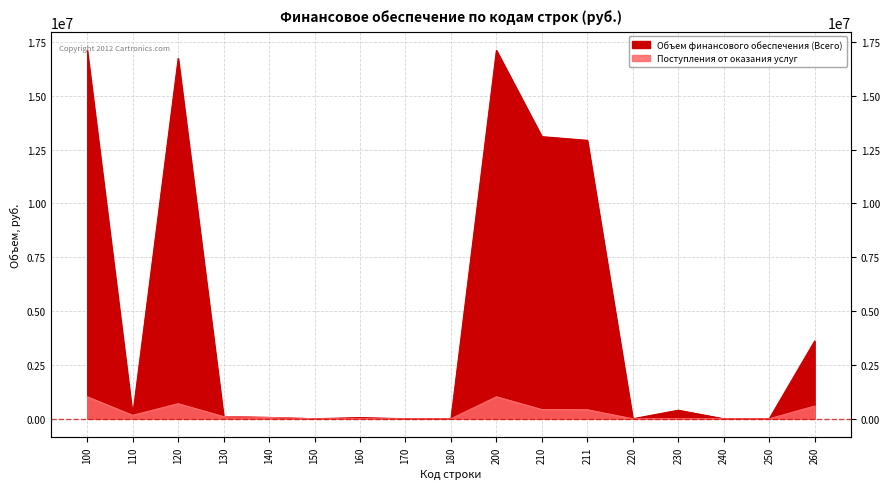

True or false: Поступления от оказания услуг and Объем финансового обеспечения (Всего) cross at least once.

False